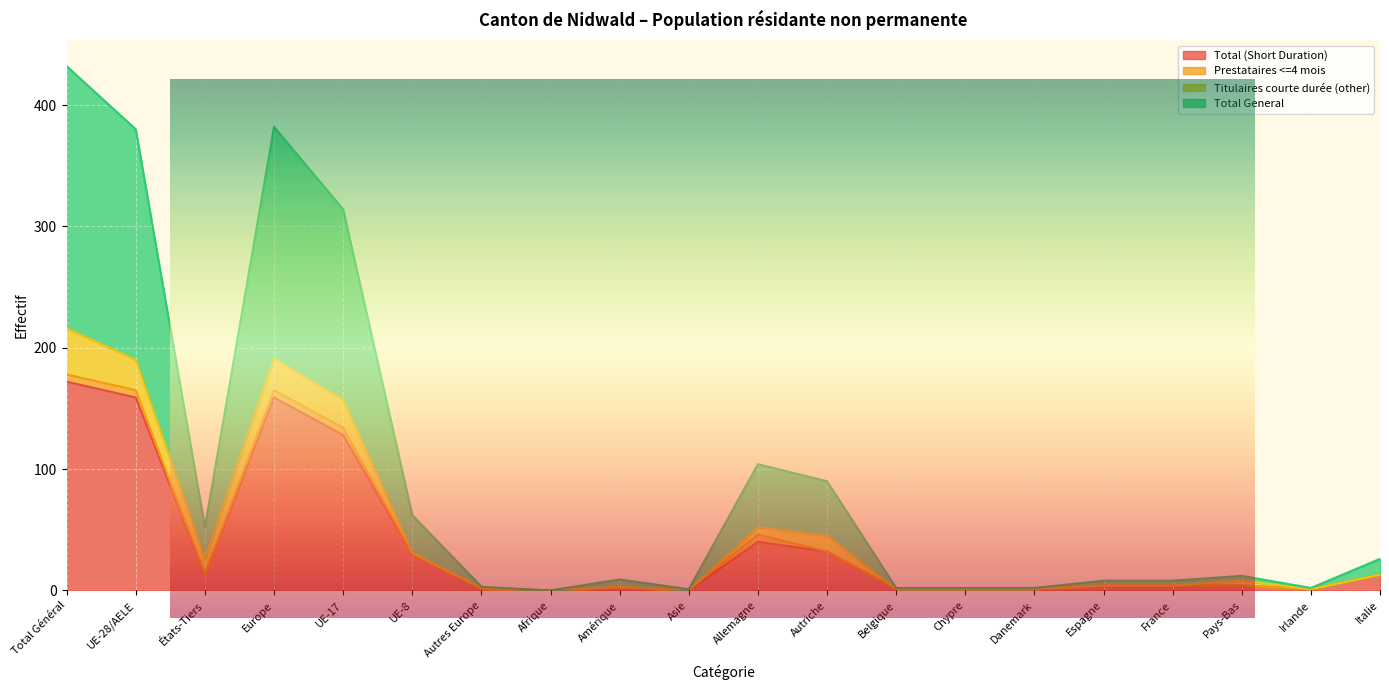

What is the average value of the Total General series?

95